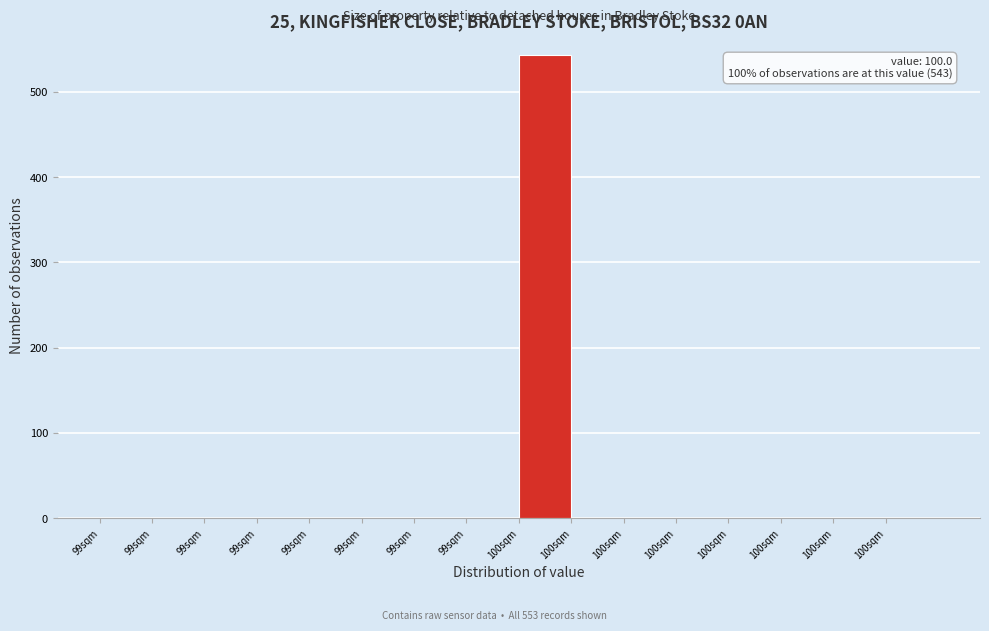

How many distinct data groups are displayed?

1